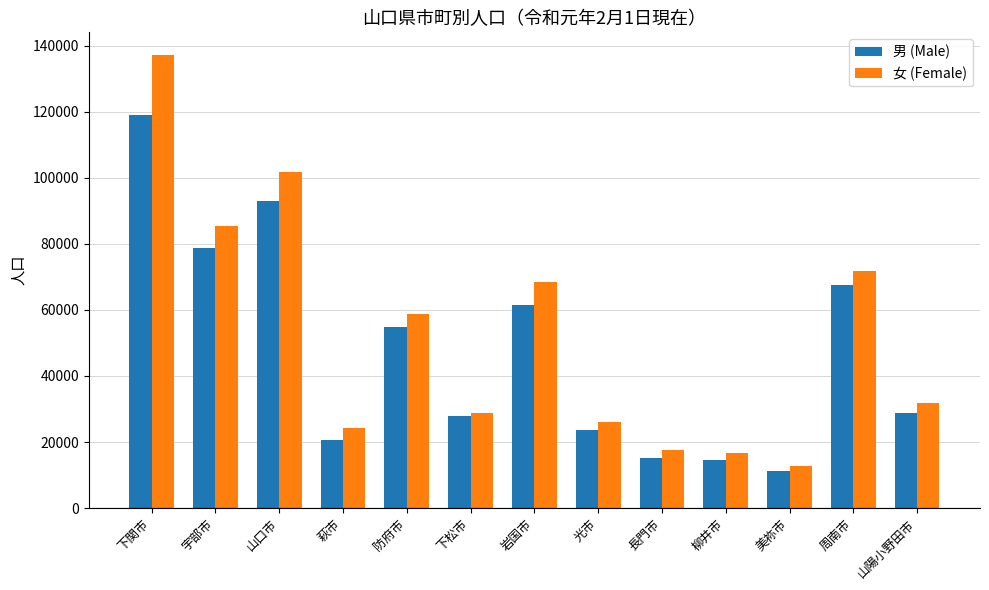

List the series in order of their peak value, highest first.

女 (Female), 男 (Male)